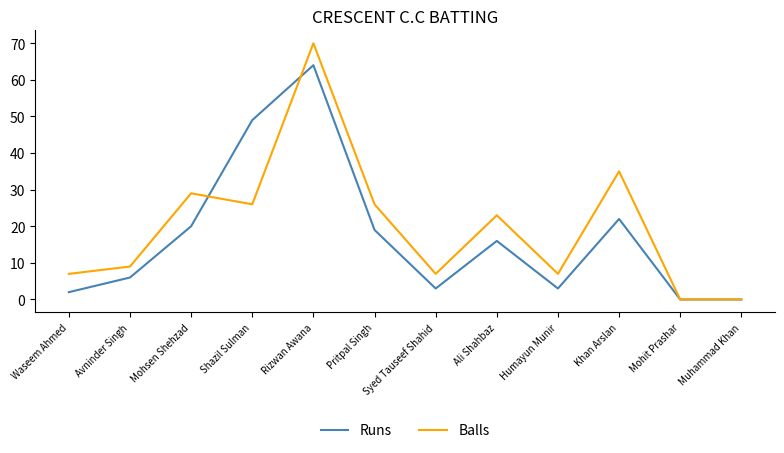

What is the greatest value displayed?

70